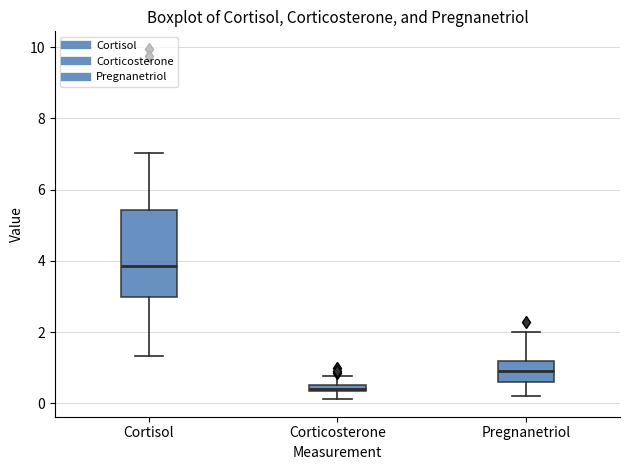

Which box is the tallest, from its lower edge to its upper edge?

Cortisol